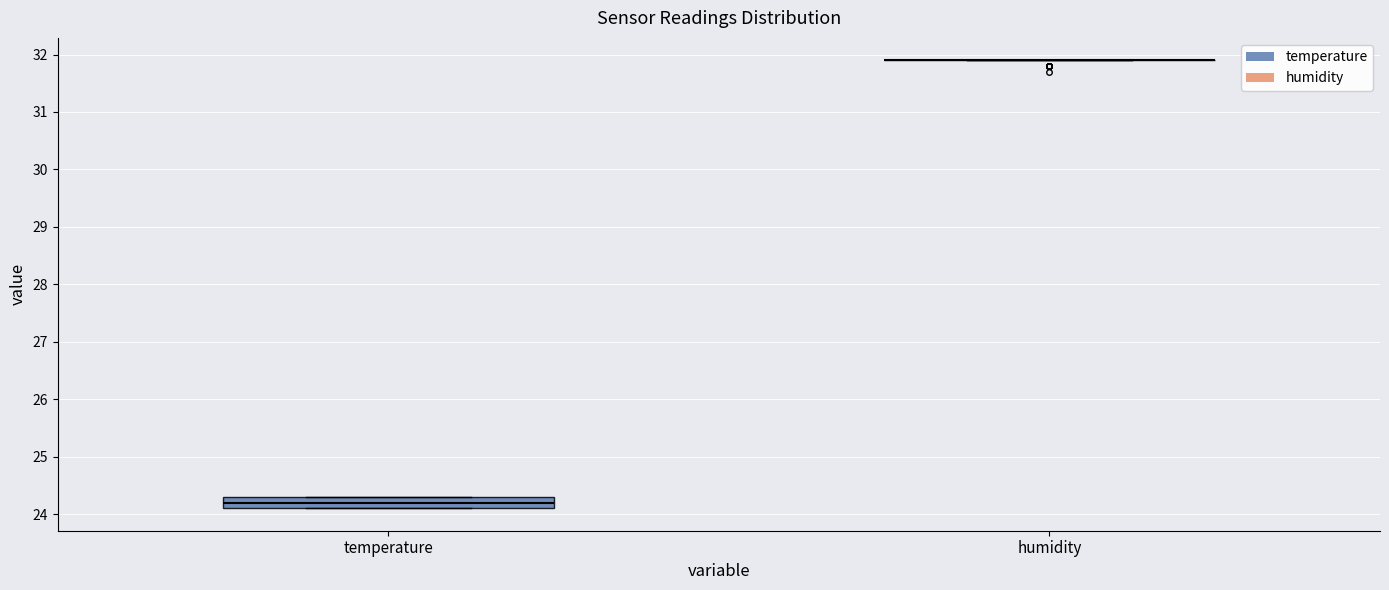

Reading left to right, read every box against the y-axis: the position of its median line, the range the box covers, and the ends of its whiskers. The values are not printed on the chart, so give them approximately, as read against the axis.

temperature: median 24.2, box 24.1 to 24.3, whiskers 24.1 to 24.3
humidity: box collapsed to a line at 31.9, whiskers 31.9 to 31.9